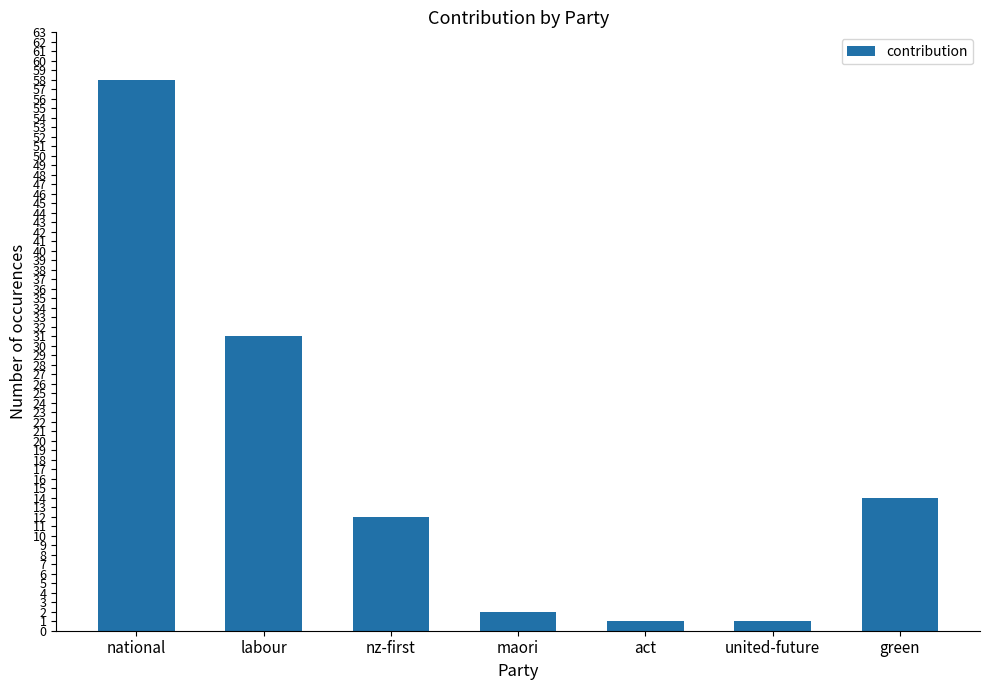

What is the label of the 1st bar from the right?

green